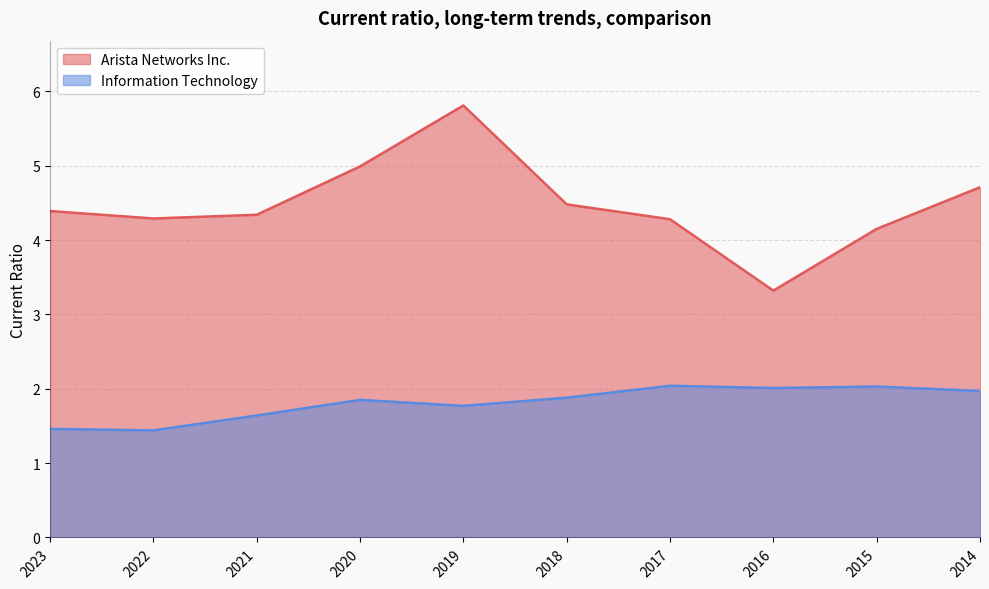

At which category is the sum across all series the highest?

2019